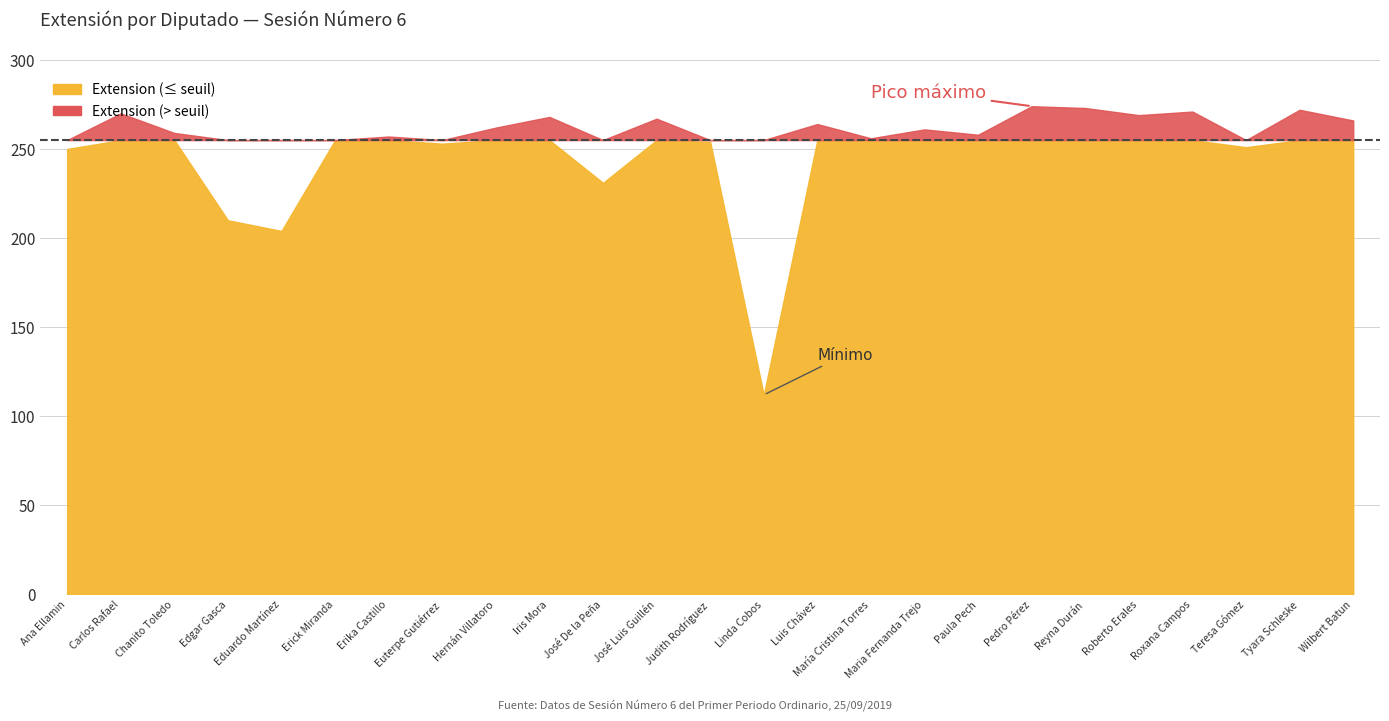

What is the greatest value displayed?

274